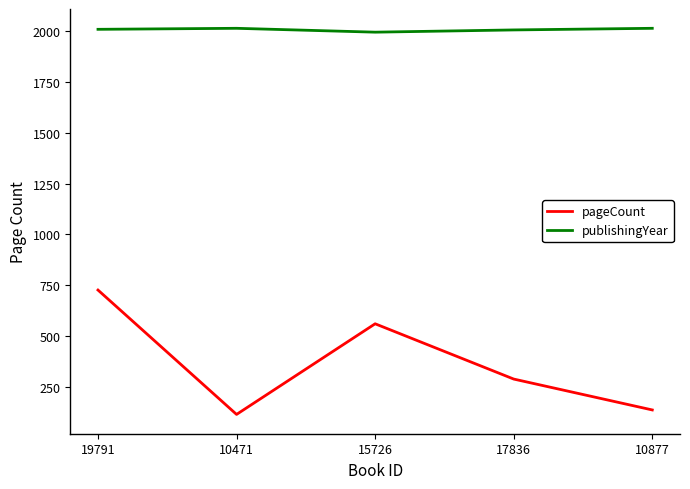

True or false: pageCount and publishingYear cross at least once.

False